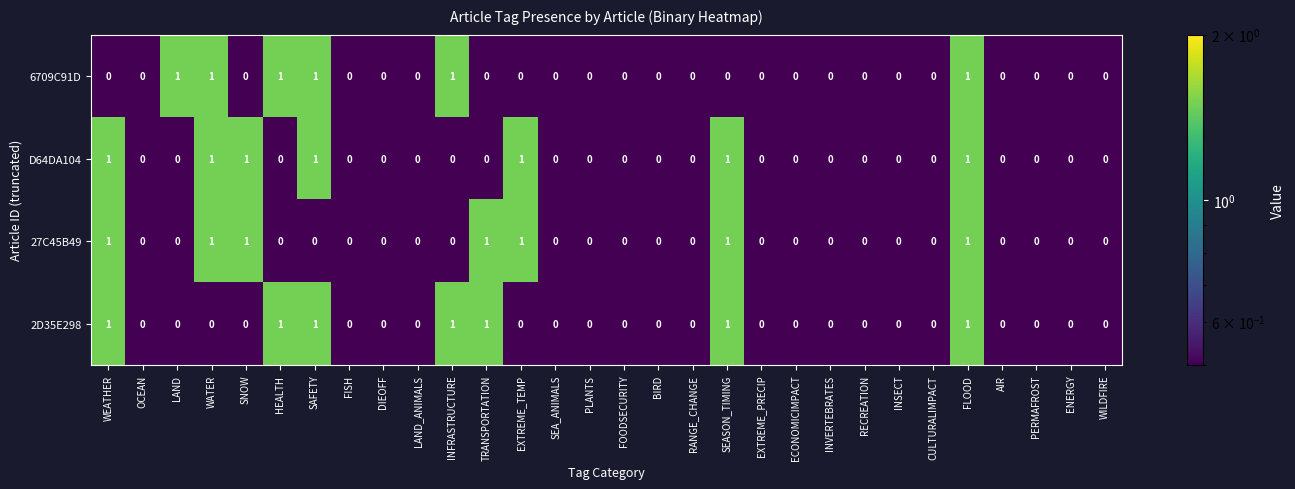

True or false: 27C45B49 has a value of 0 at PLANTS.

True